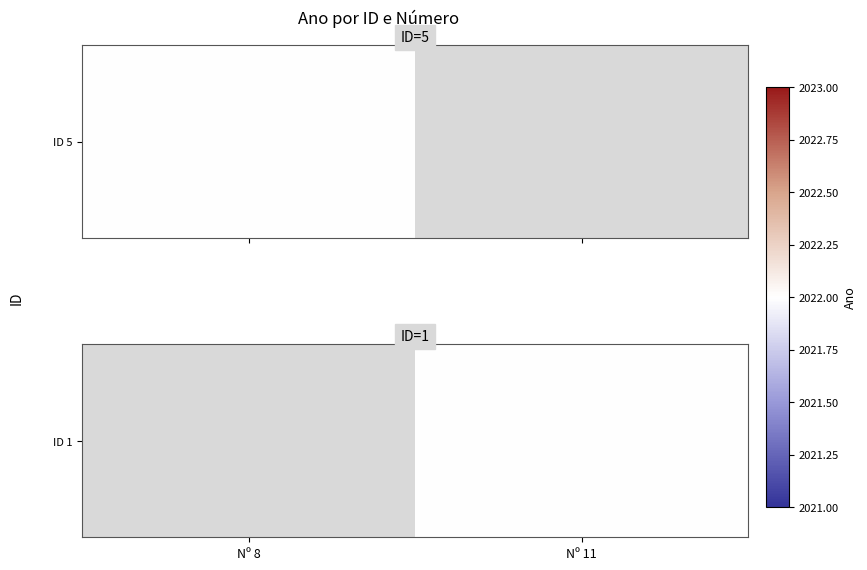

At which category does the chart reach its minimum across all series?

Nº 11